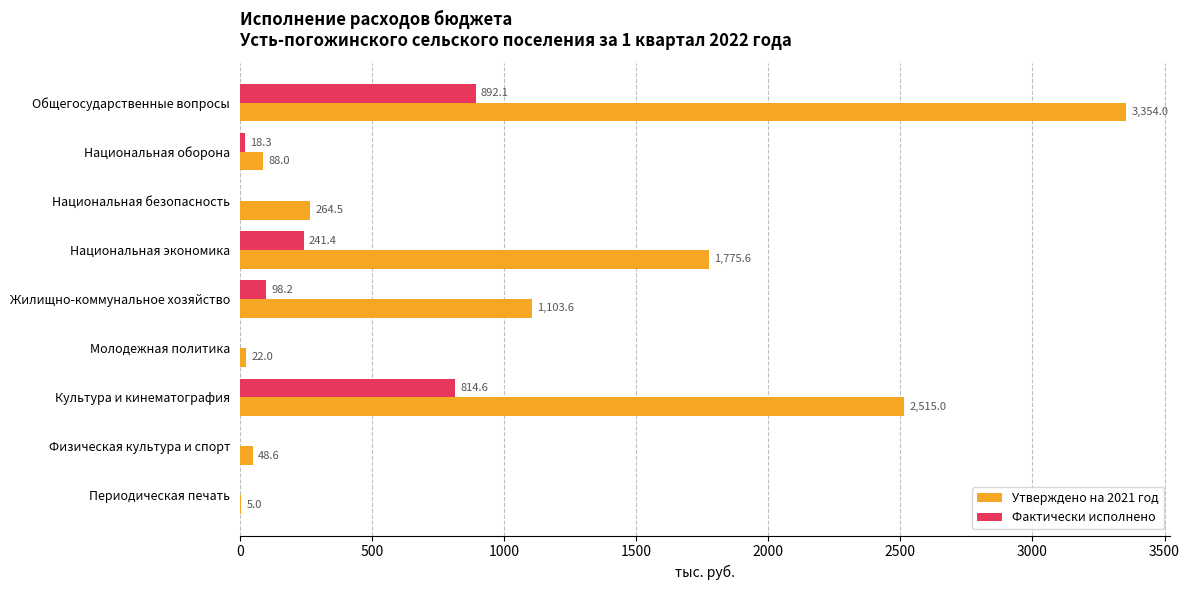

What is the sum of all Утверждено на 2021 год values?

9176.3